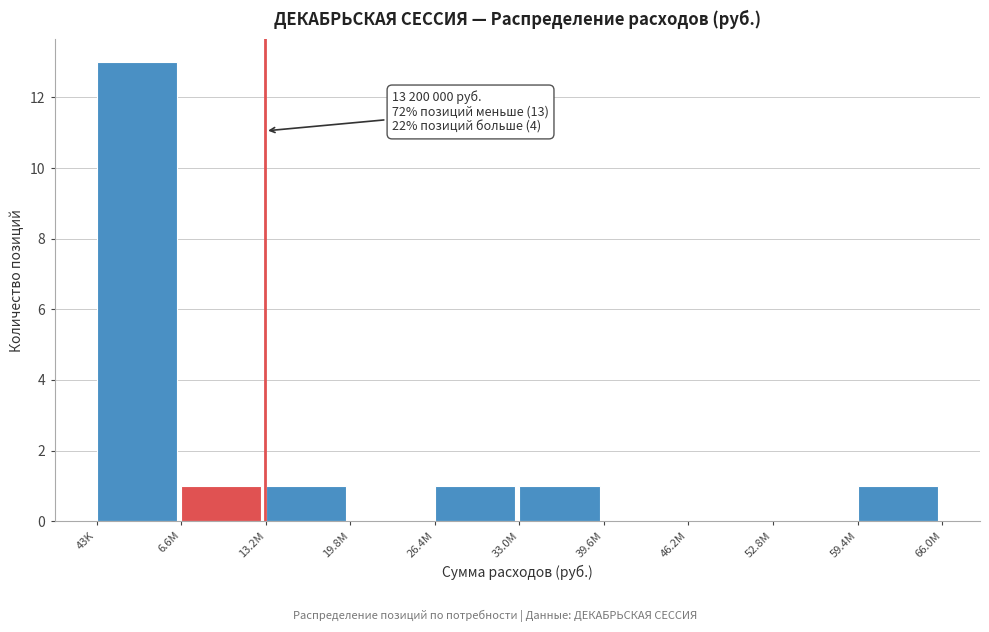

Reading right to left, extract all data points from this chart.

59.4M=1	52.8M=0	46.2M=0	39.6M=0	33.0M=1	26.4M=1	19.8M=0	13.2M=1	6.6M=1	43K=13